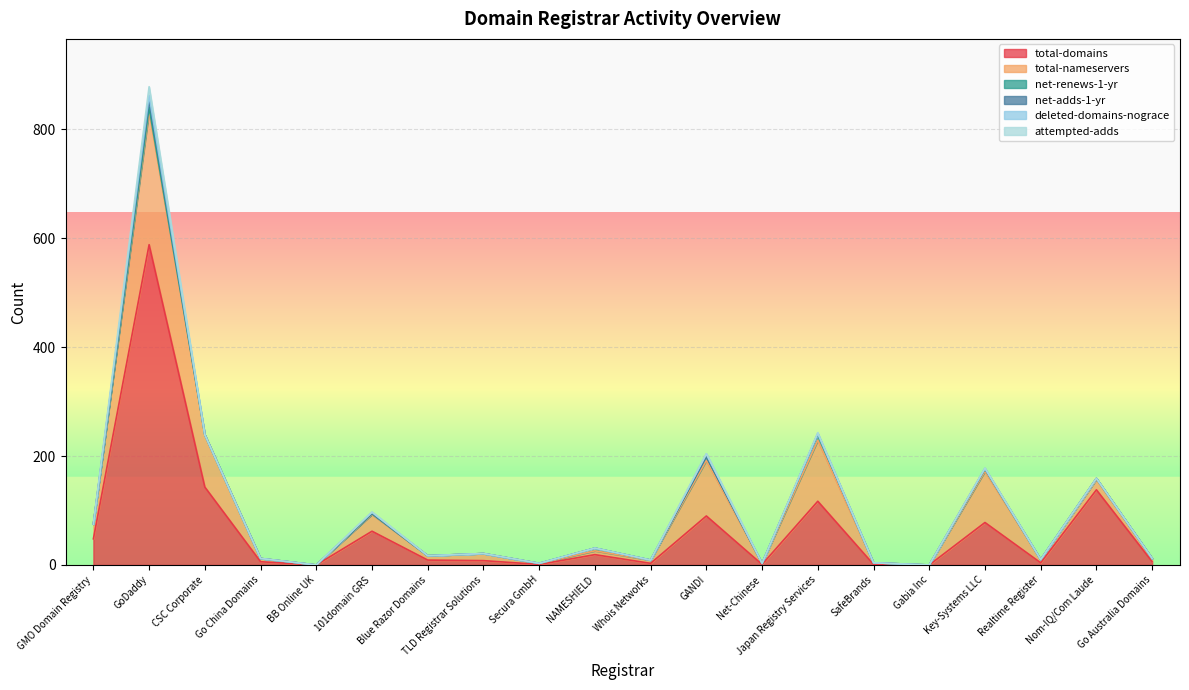

At CSC Corporate, list the series in order from largest to smallest.

total-domains, total-nameservers, net-renews-1-yr, net-adds-1-yr, deleted-domains-nograce, attempted-adds